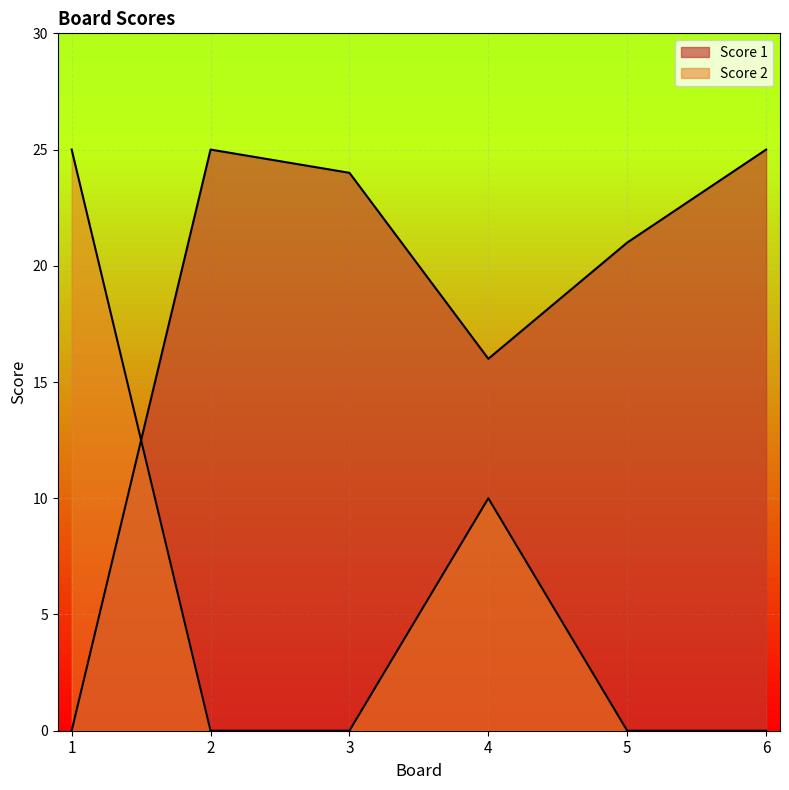

Is it true that Score 2 equals 0 at 2?

True